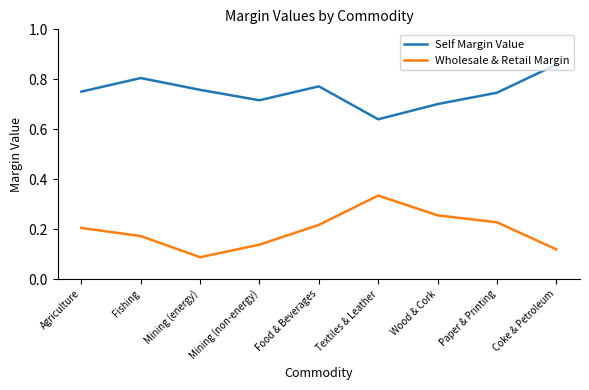

Between Agriculture and Textiles & Leather, which series saw the biggest shift?

Wholesale & Retail Margin